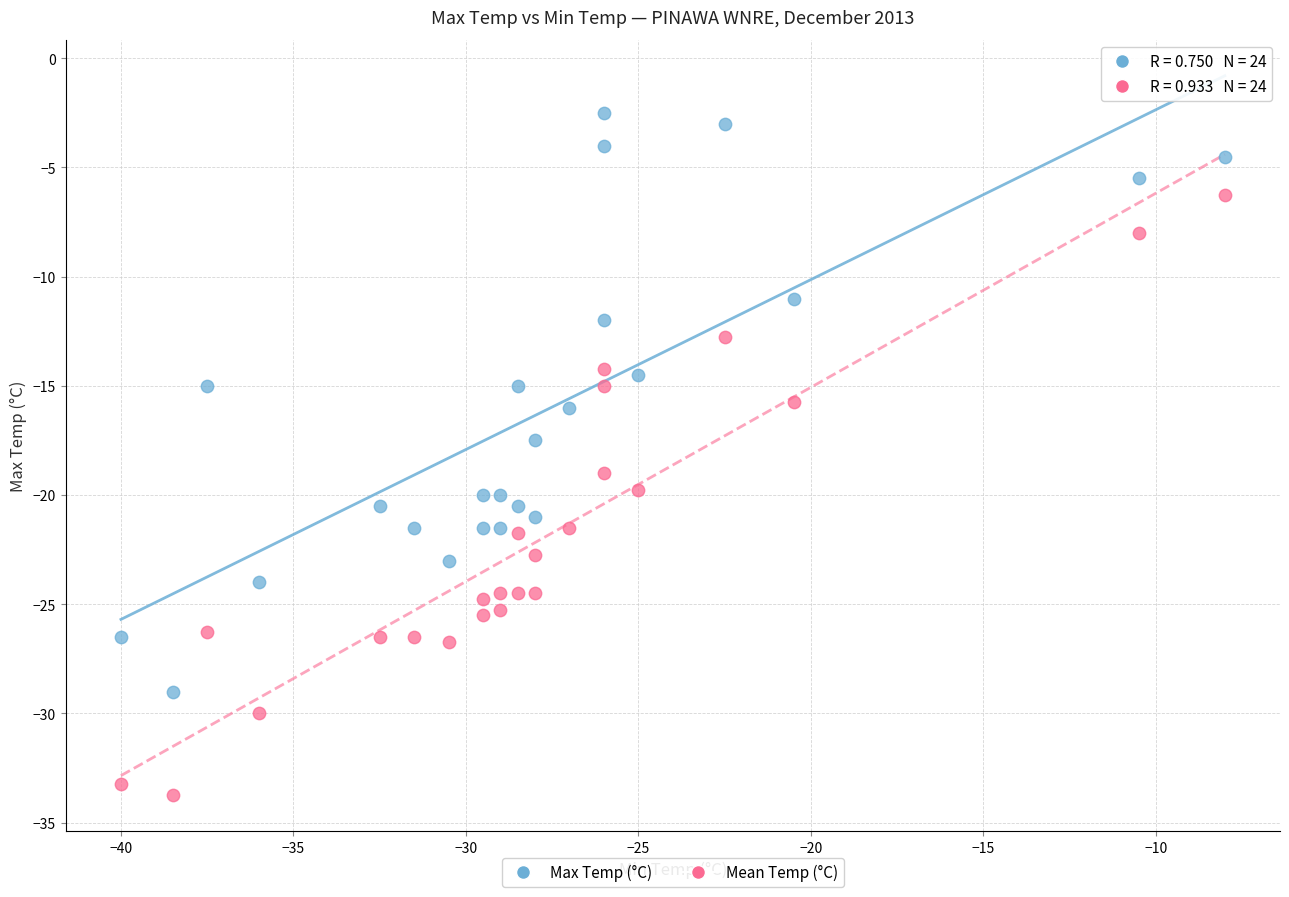

Across all series, what Y value is closest to -18?

-17.5